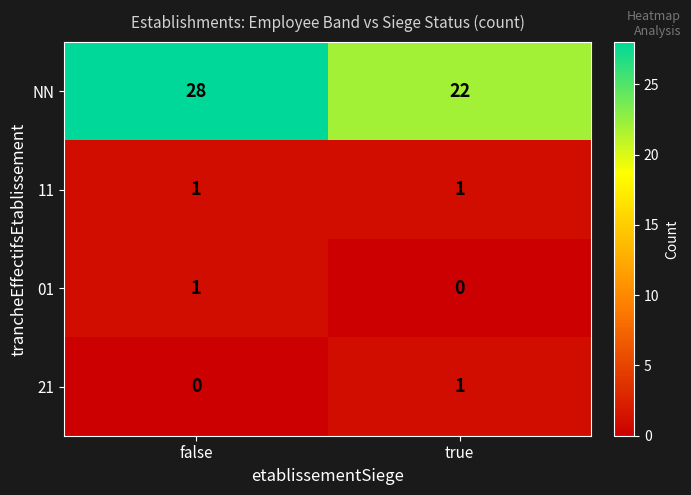

Where is 01 nearest to the value 0?

true